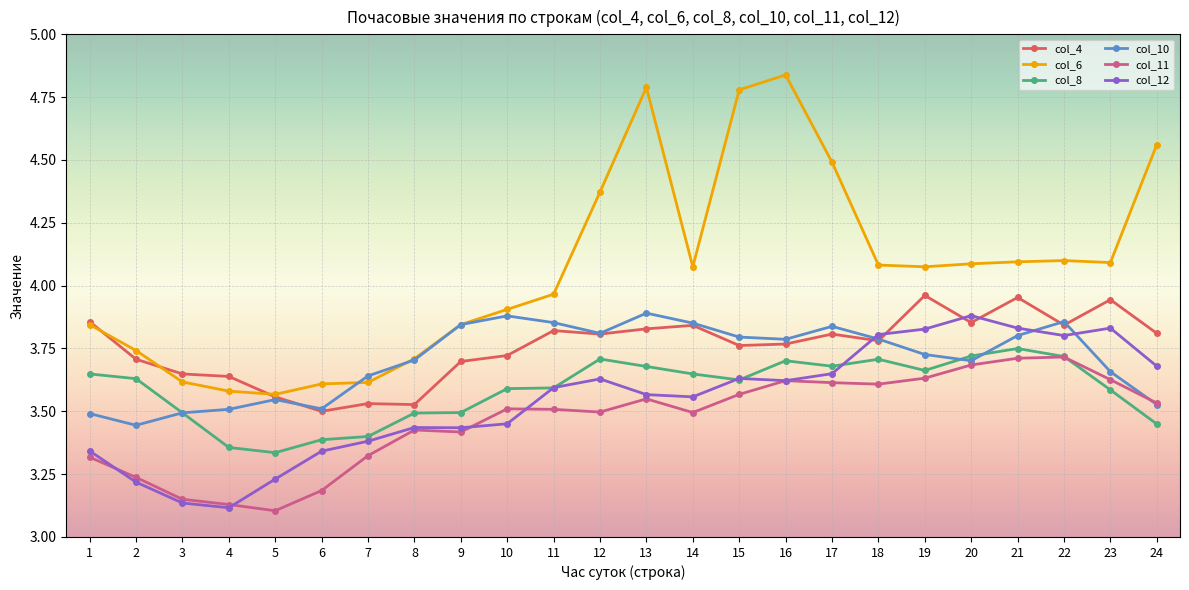

What is the difference between the maximum and minimum values in the col_12 series?

0.8